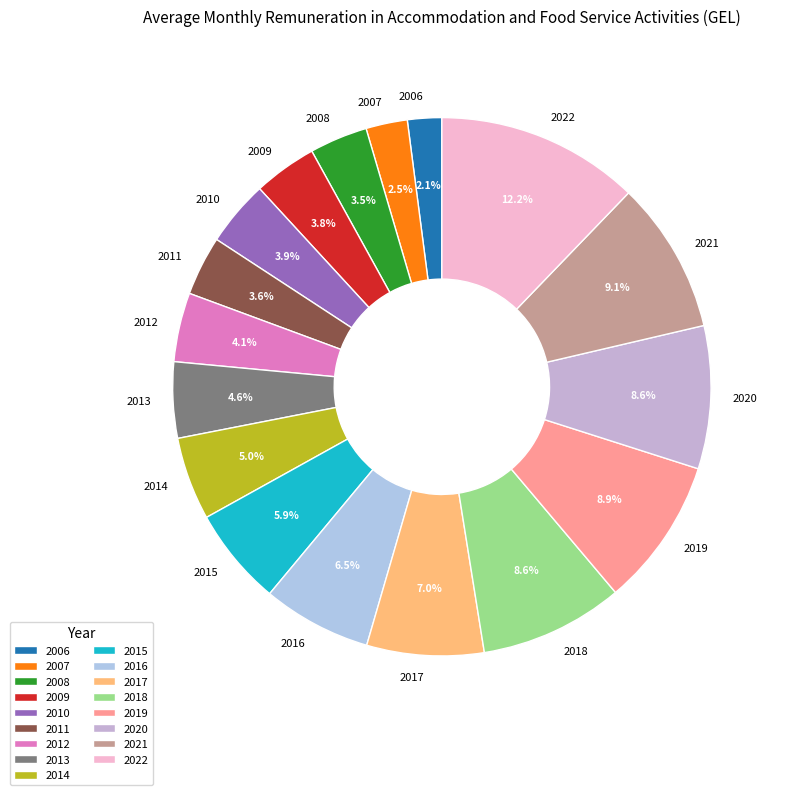

What percentage is the 2022 slice, to the nearest percent?

12%